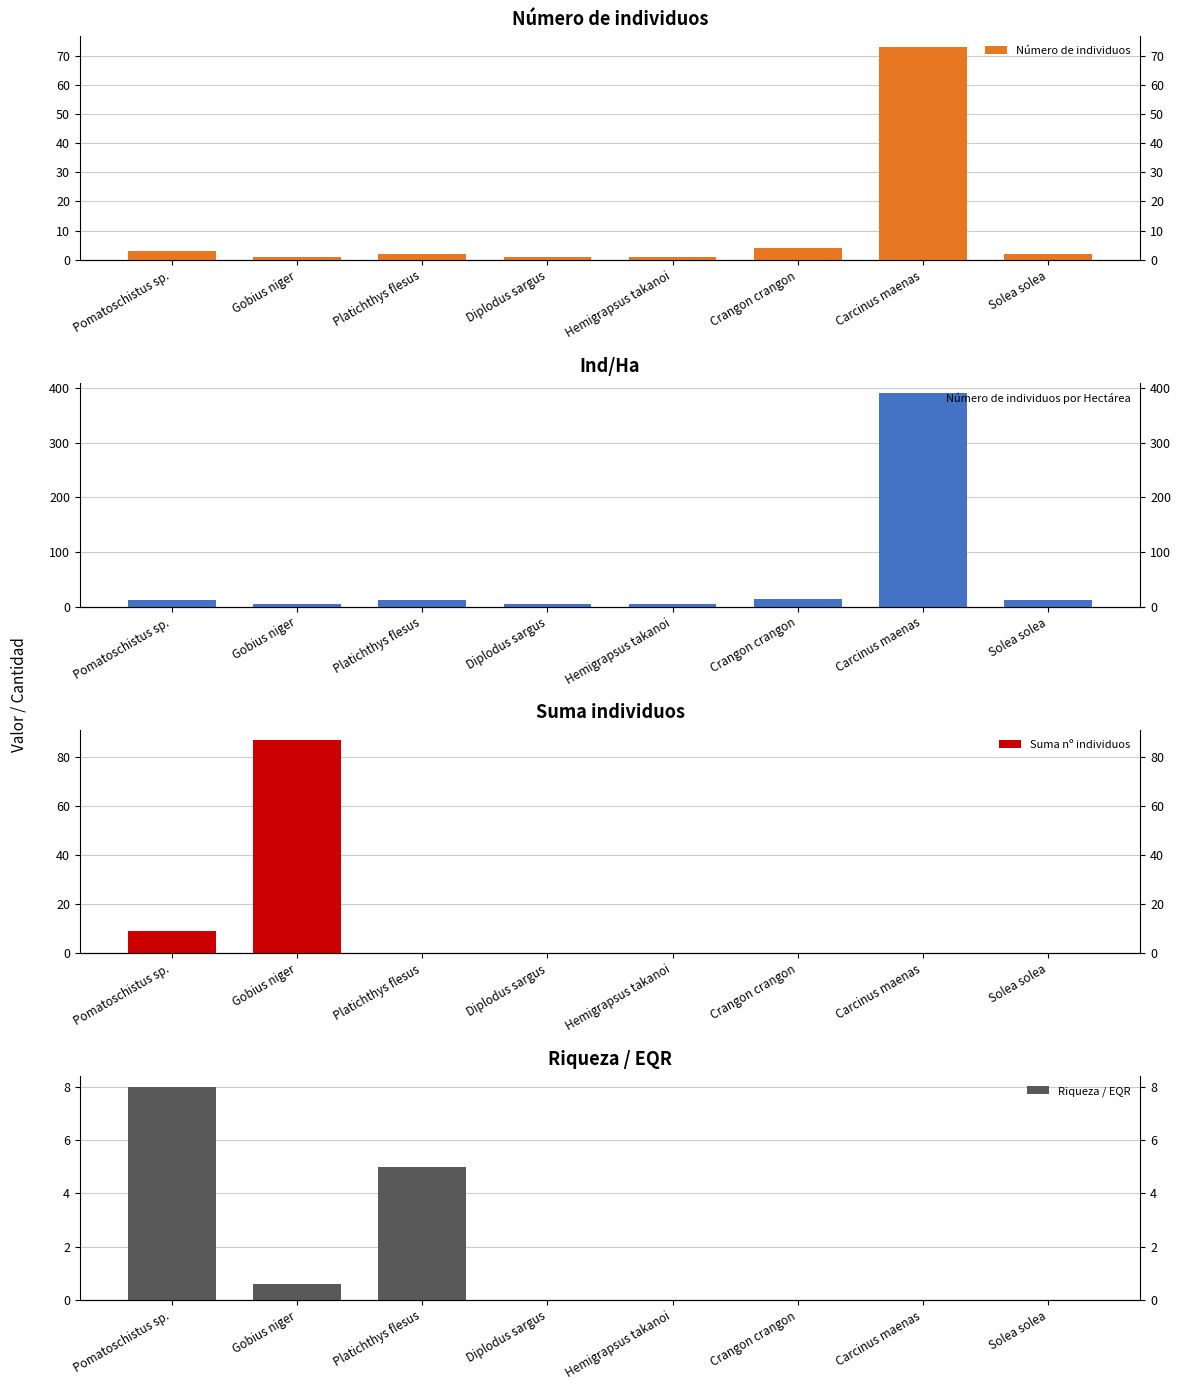

The Número de individuos series shows 2.0 at Pomatoschistus sp.. True or false?

False